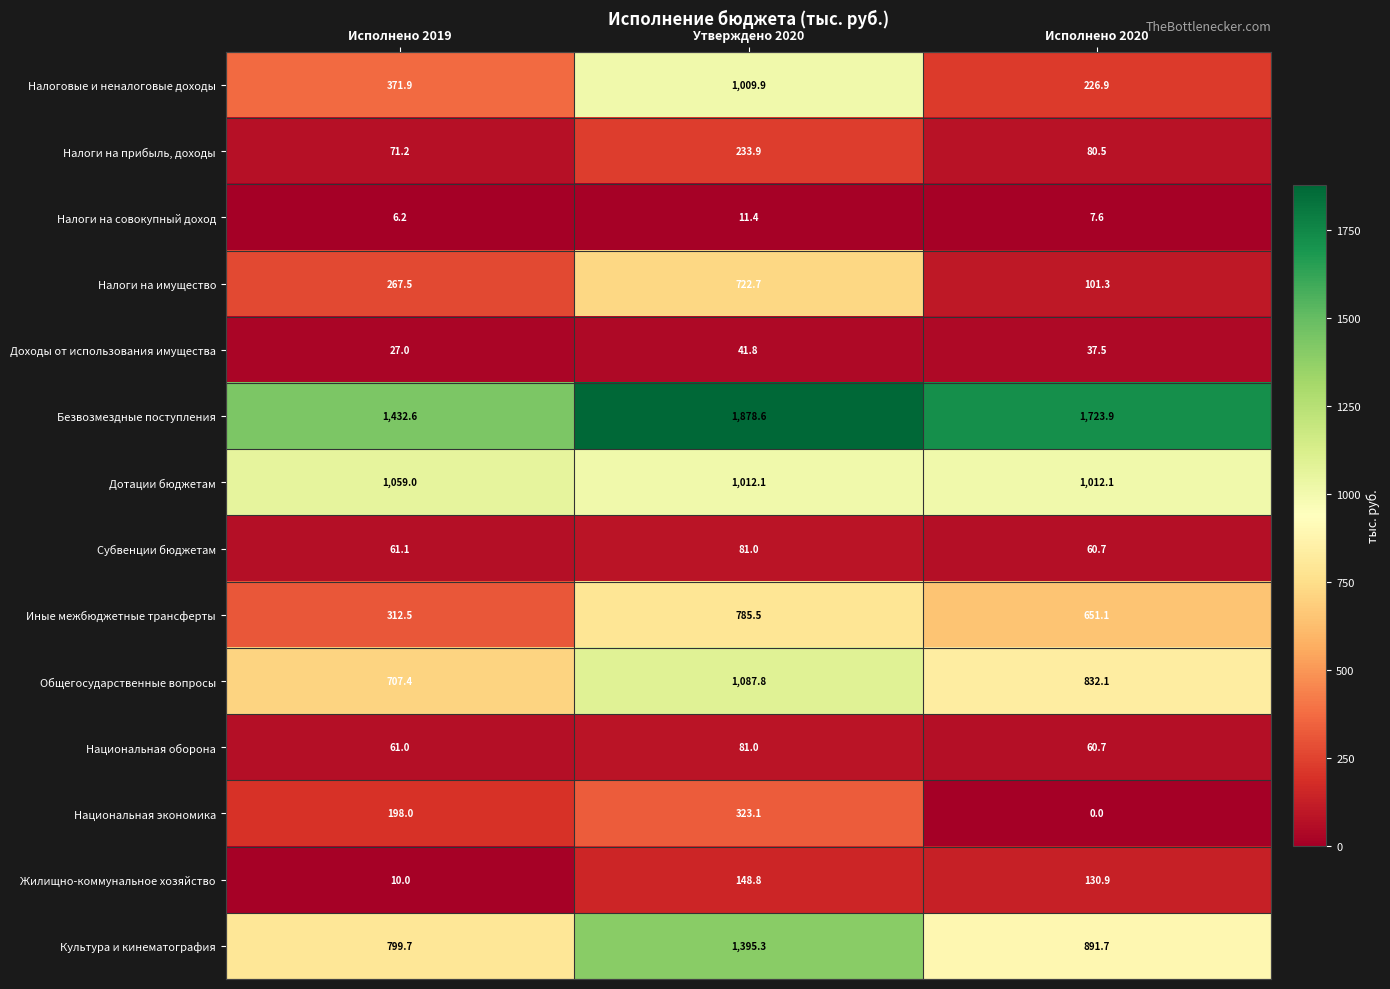

How many categories are shown in the chart?

3